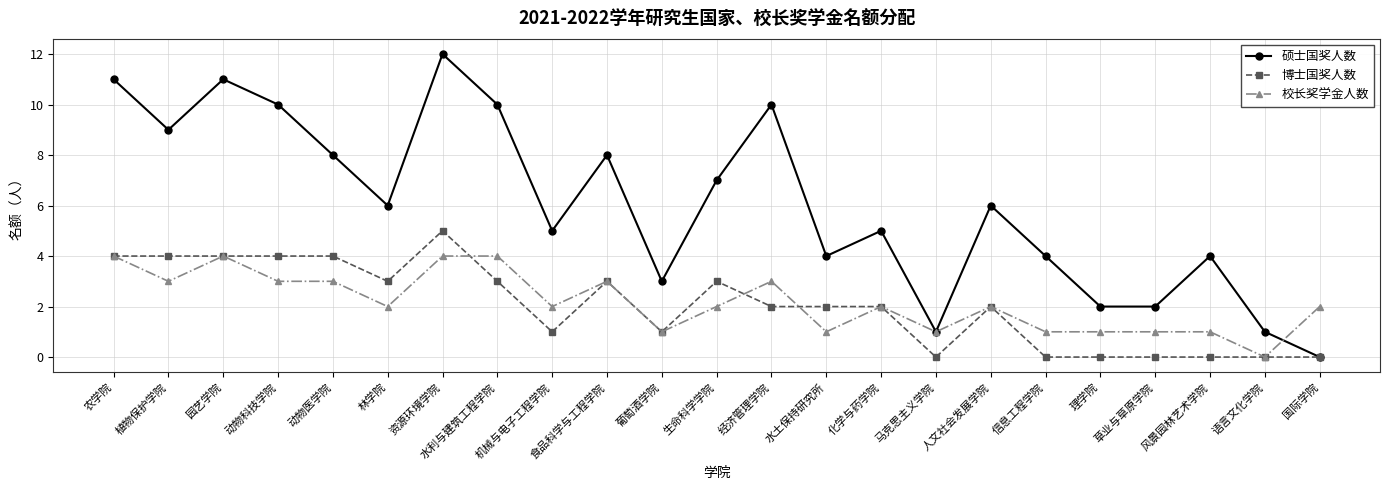

What is the total value across all series at 园艺学院?

19